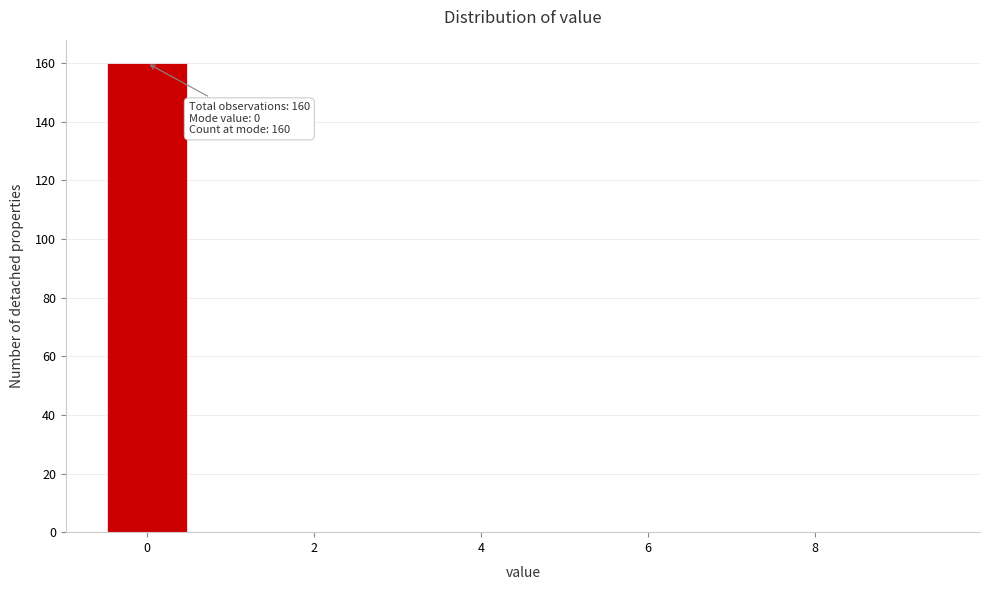

Over which range of the x-axis is the bar tallest?

-0.5 to 0.5